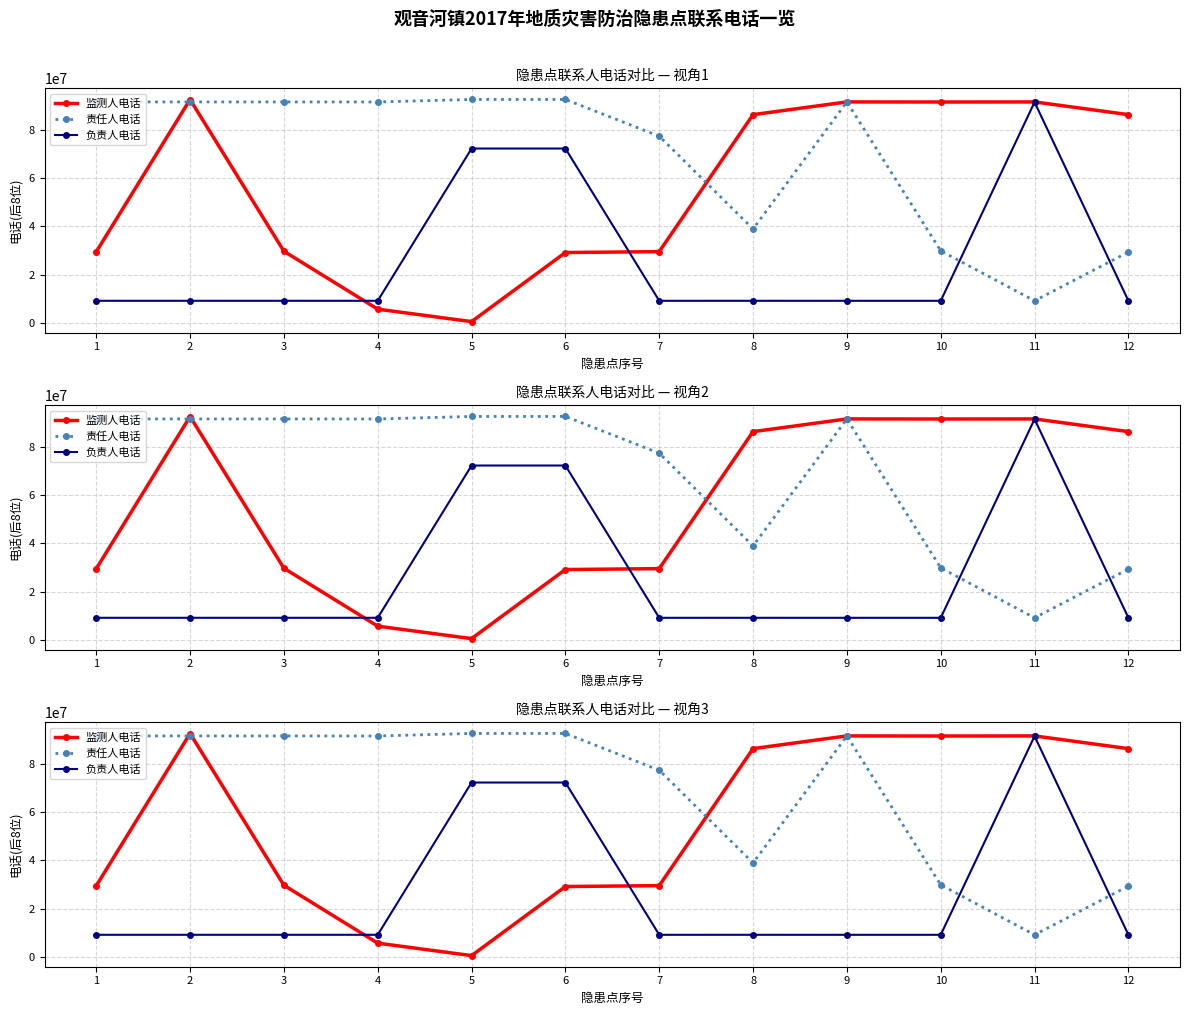

Reading left to right, extract all data points from this chart.

监测人电话: 1=29457885	2=92554586	3=29681181	4=5687357	5=531241	6=29150317	7=29524749	8=86287938	9=91556246	10=91515032	11=91552709	12=86287938
责任人电话: 1=91551548	2=91551101	3=91551101	4=91530531	5=92580709	6=92580709	7=77353527	8=38921115	9=91556246	10=29857746	11=9152936	12=29341678
负责人电话: 1=9158807	2=9158807	3=9158807	4=9156088	5=72243333	6=72243333	7=9152918	8=9156166	9=9151341	10=9151341	11=91459088	12=9156166